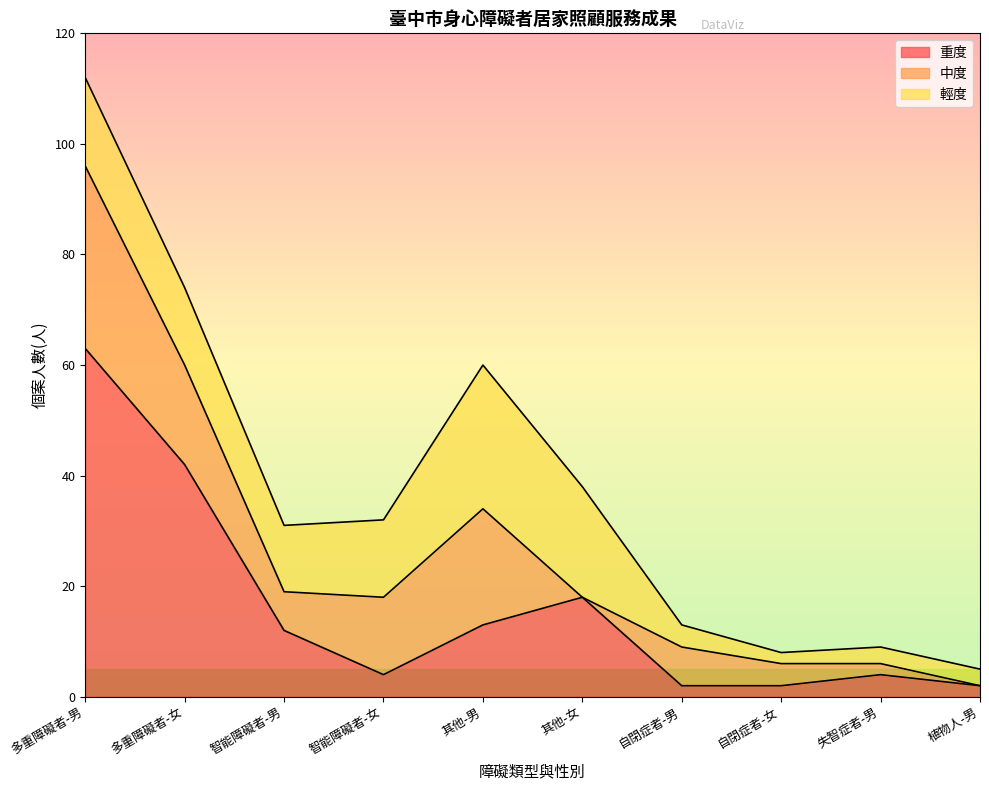

At which category does the chart reach its minimum across all series?

其他-女